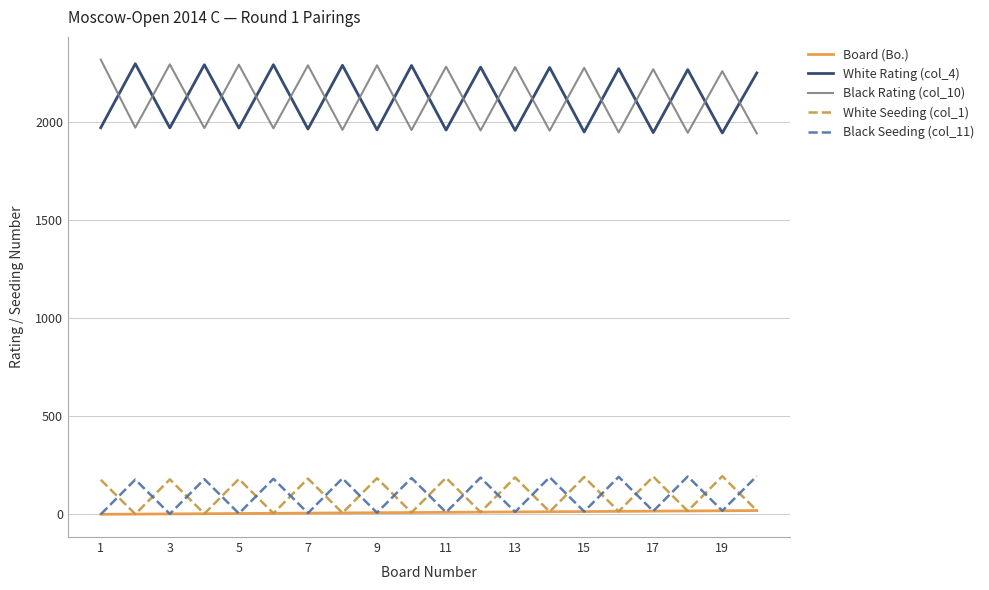

What is the greatest value displayed?

2319